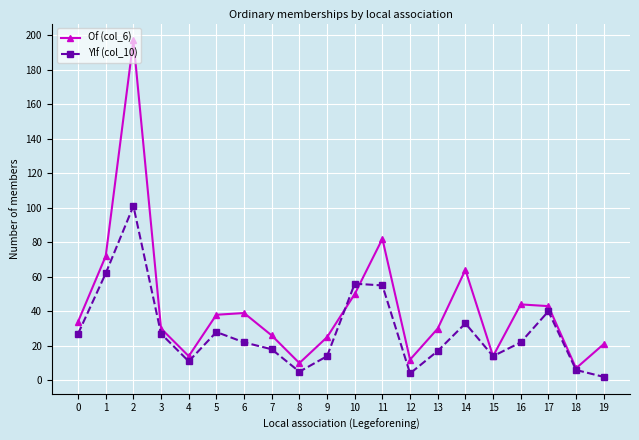

The Ylf (col_10) series shows 18 at 7. True or false?

True